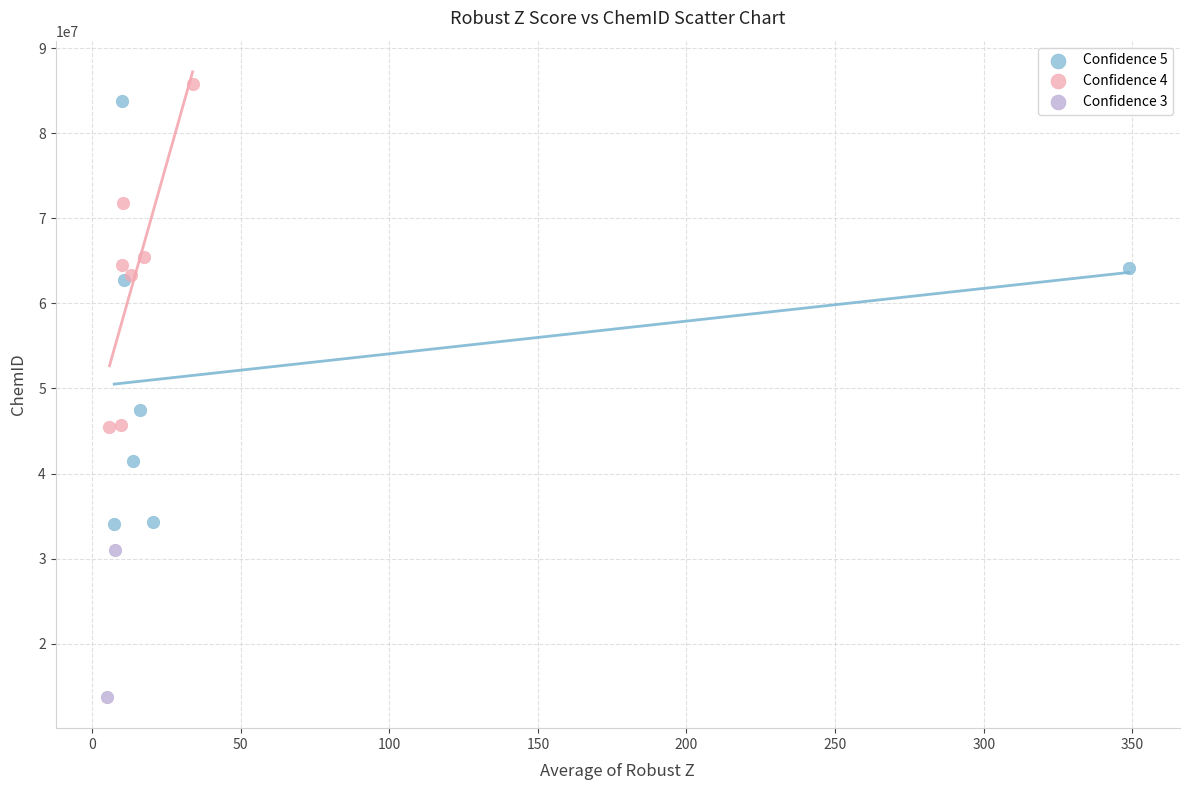

Which series reaches the minimum Y coordinate?

Confidence 3